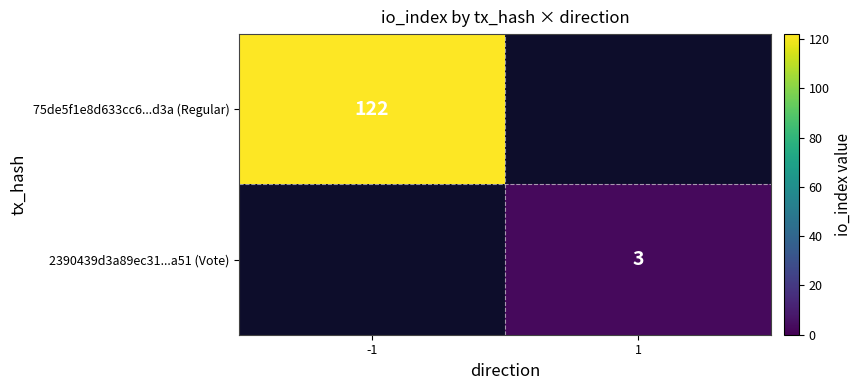

Is the value of 2390439d3a89ec31...a51 (Vote) at 1 greater than the value of 75de5f1e8d633cc6...d3a (Regular) at -1?

No